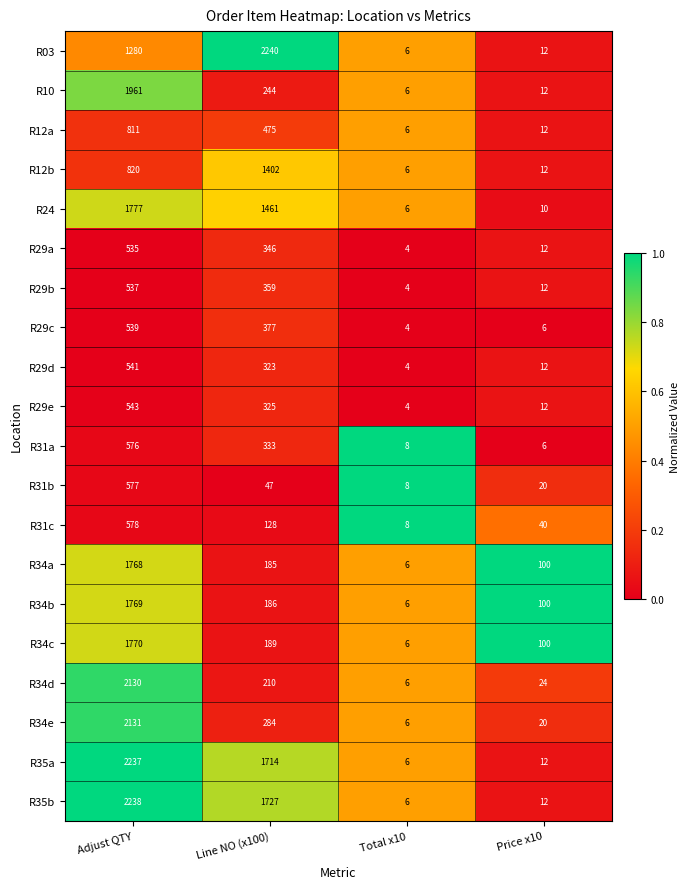

What is the average value of the R31b series?

163